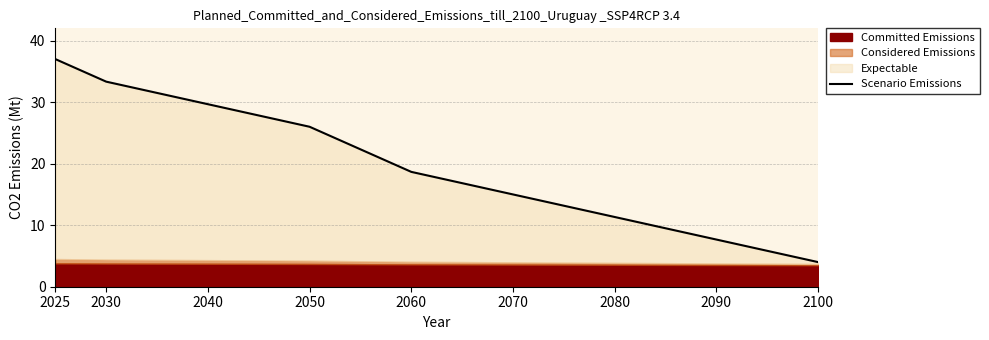

True or false: there are more than 0 points higher than both neighbors.

False